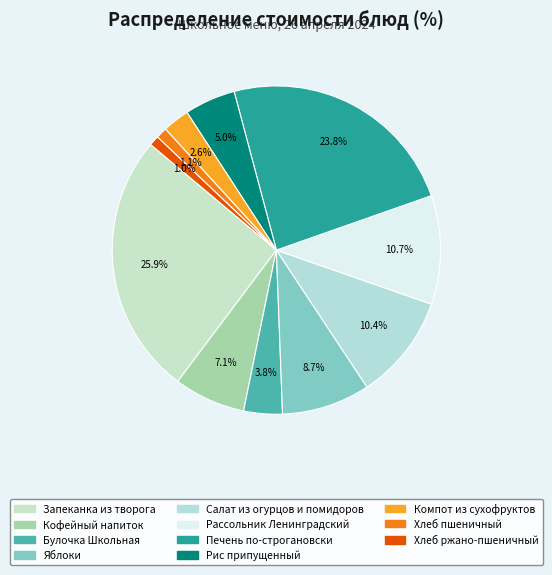

Approximately how many times larger is the value at Компот из сухофруктов compared to Яблоки?

0.3